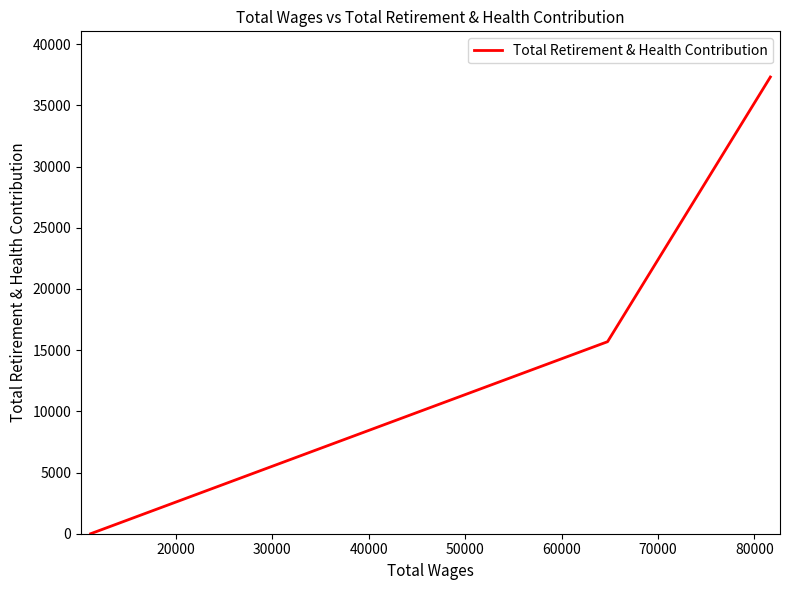

How many values are below 15690?

1